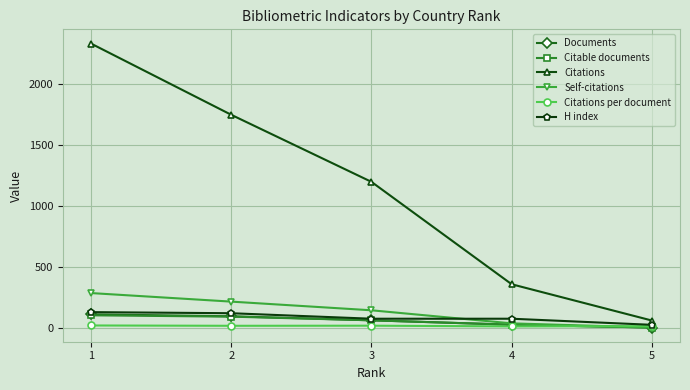

After their last crossing, which series has the higher values: Citations per document or Citable documents?

Citations per document